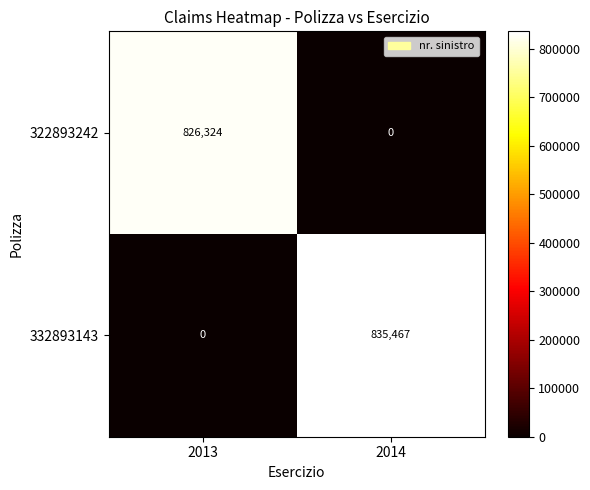

Reading left to right, transcribe all the data shown in this chart.

322893242: 2013=826324	2014=0
332893143: 2013=0	2014=835467